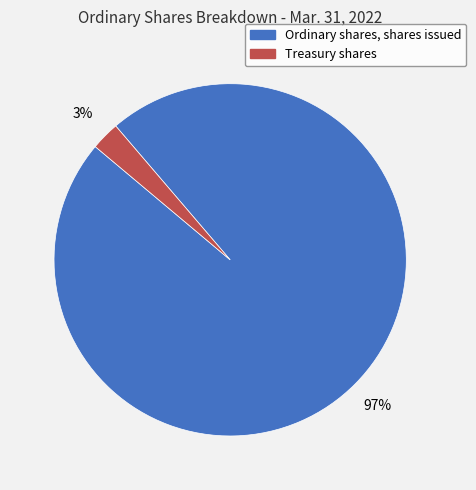

Rank the categories by value from highest to lowest.

Ordinary shares, shares issued, Treasury shares